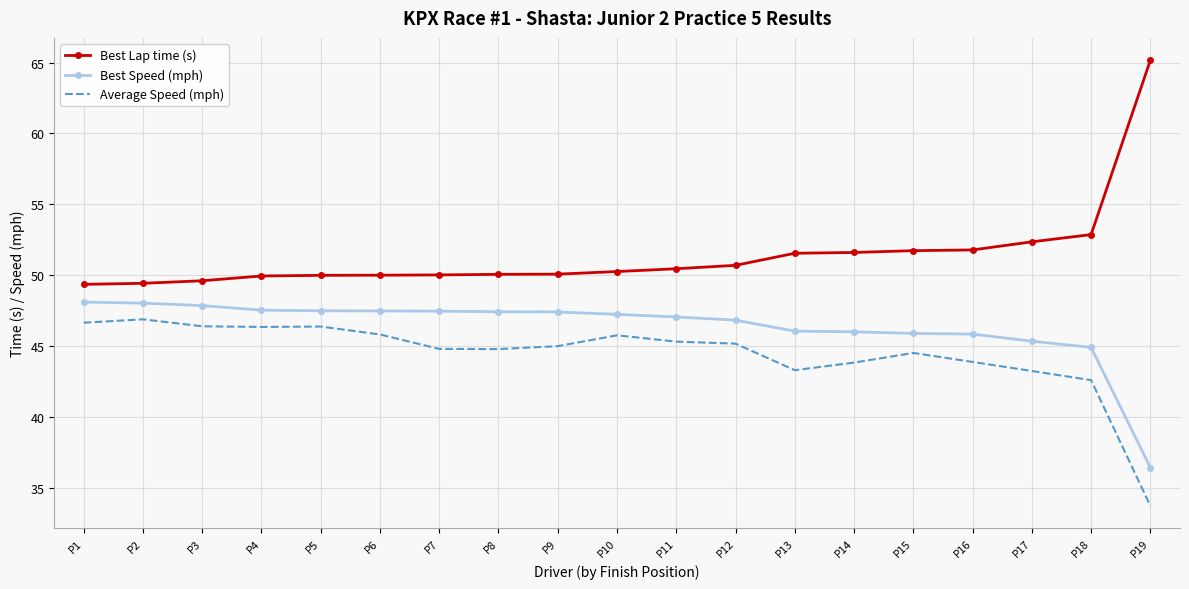

At which category does the chart reach its peak across all series?

P19